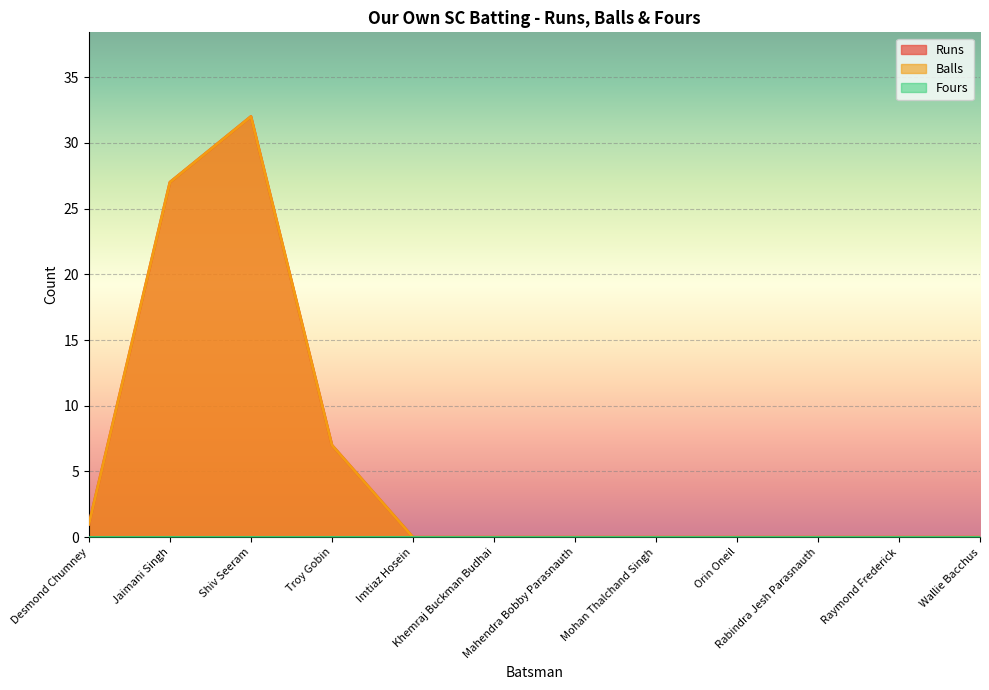

What is the sum of the Balls values at Jaimani Singh and Shiv Seeram?

59